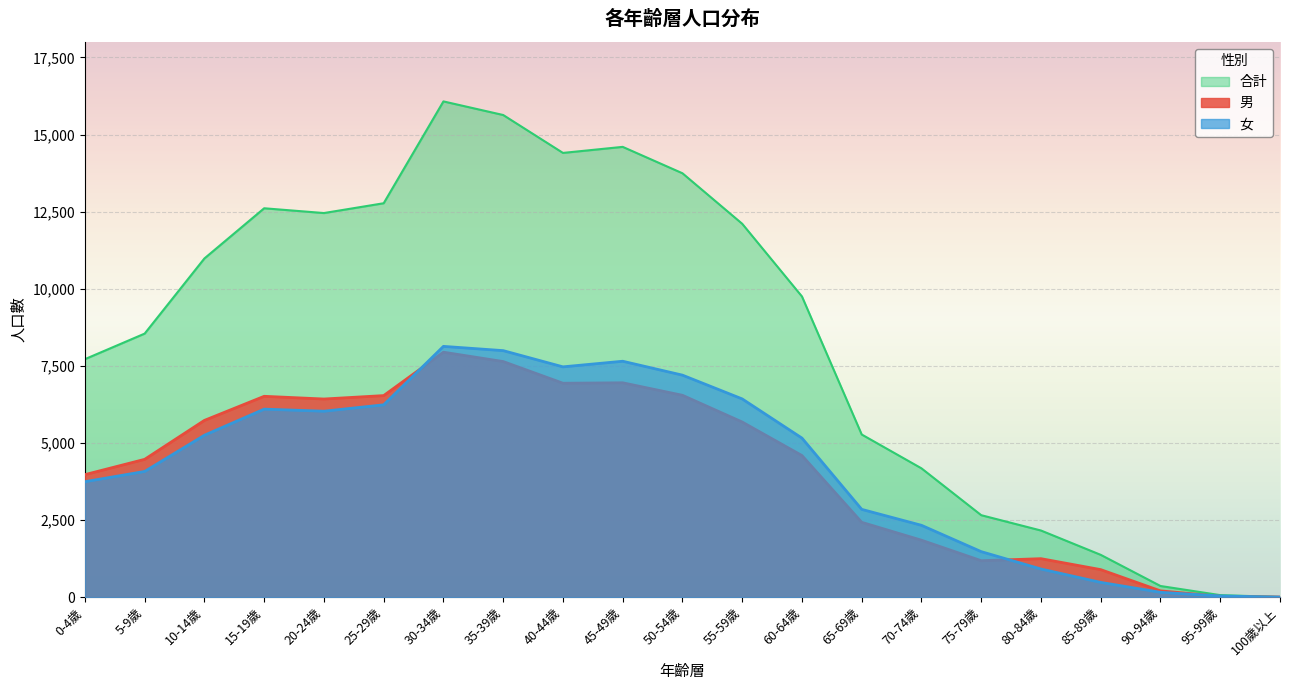

Which series has the widest spread of values?

合計